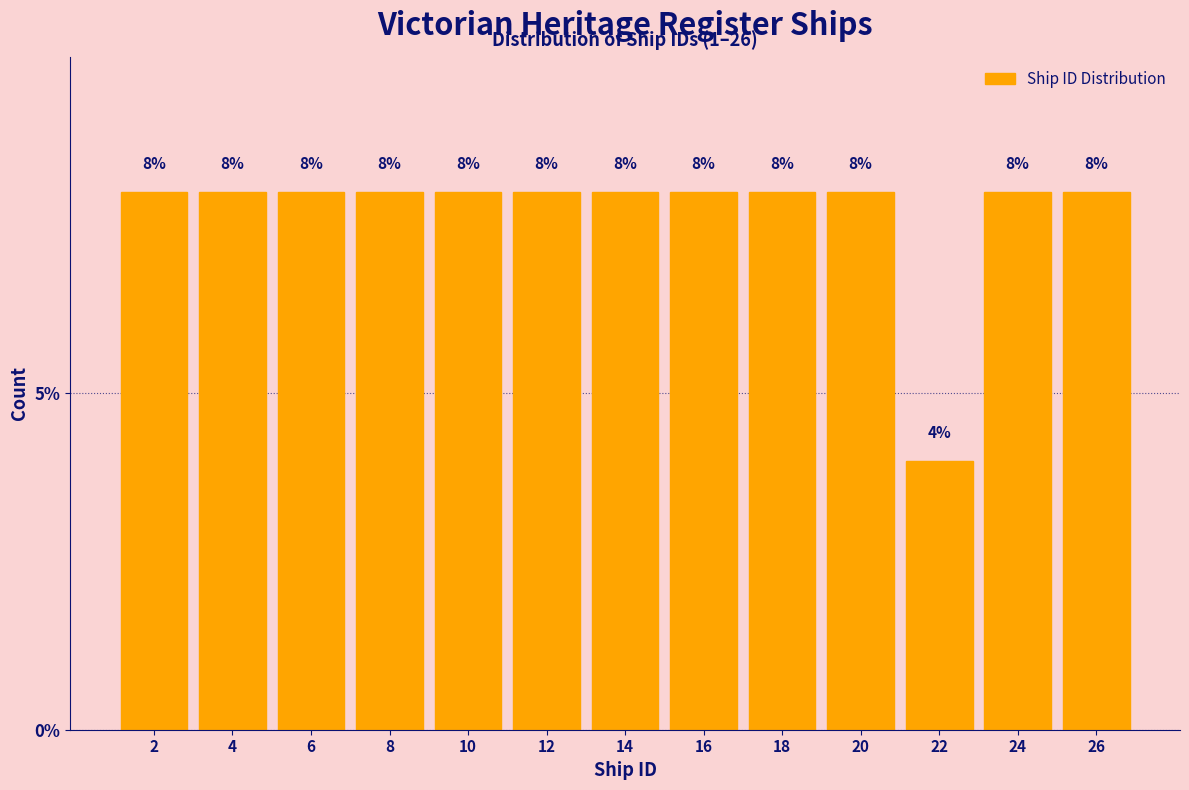

Reading left to right, extract all data points from this chart.

8	8	8	8	8	8	8	8	8	8	4	8	8